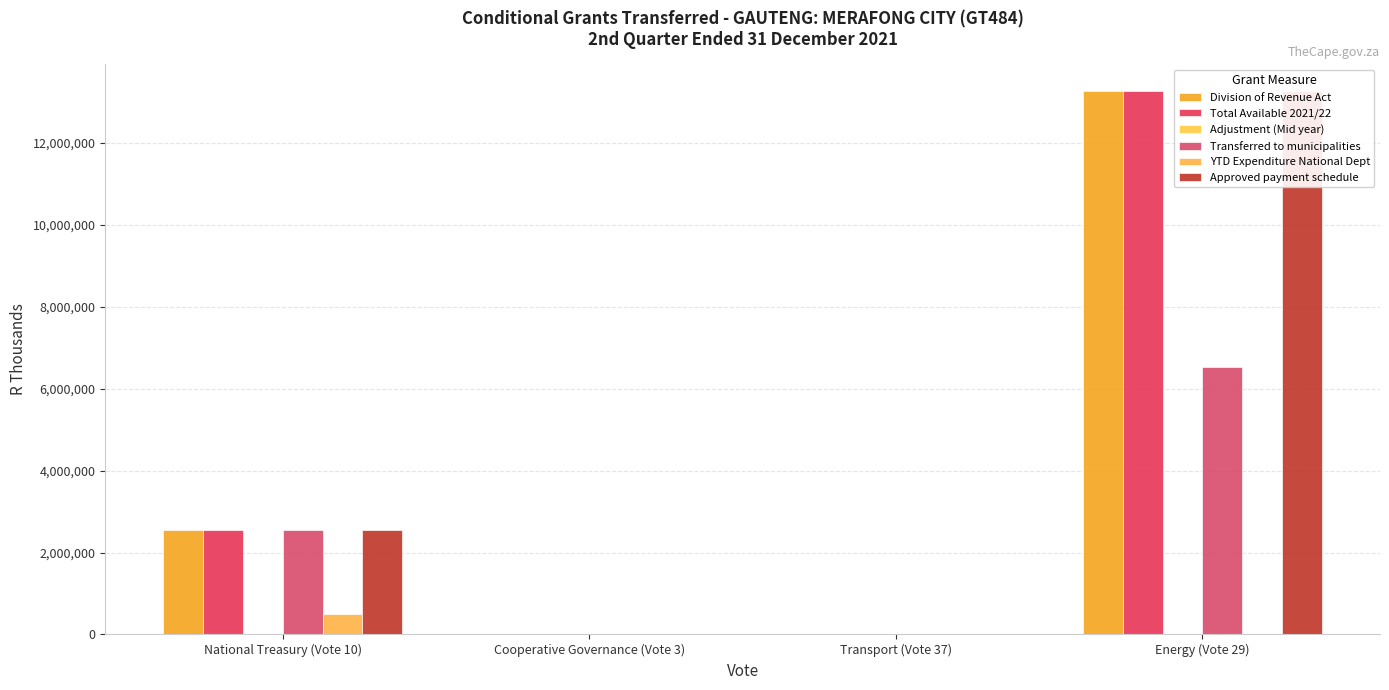

Are the bars horizontal?

No